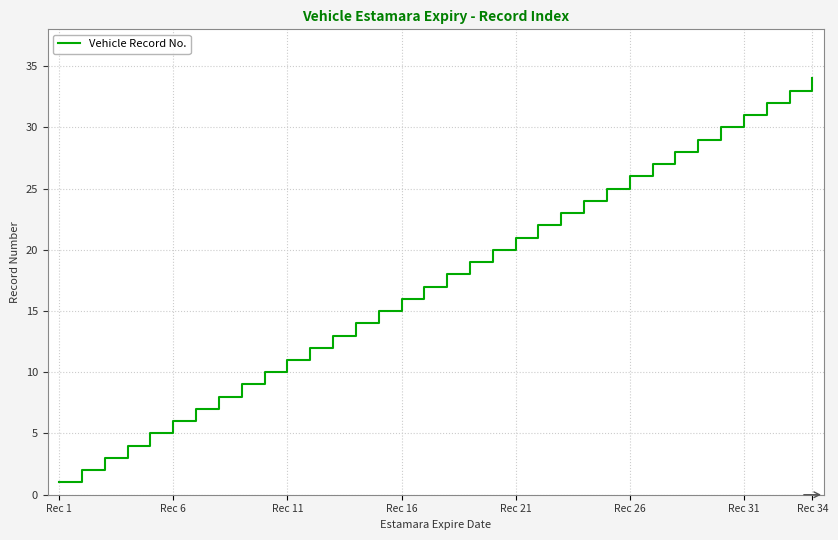

What is the greatest value displayed?

34